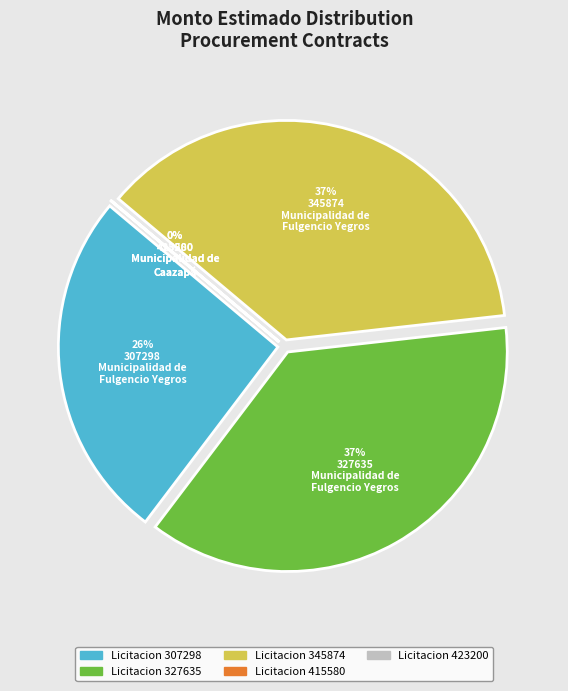

Approximately how many times larger is the value at 307298
Municipalidad de
Fulgencio Yegros compared to 415580
Municipalidad de
Caazapá?

6218.7